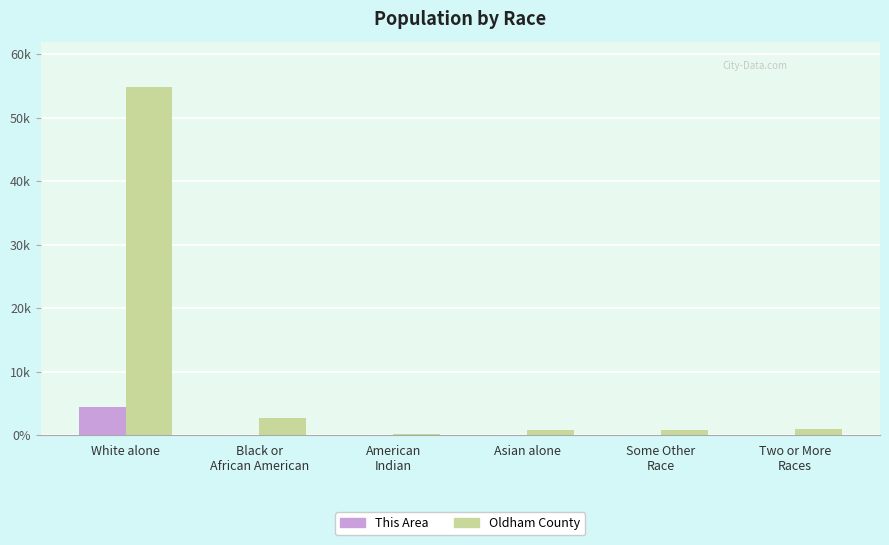

At which category is the sum across all series the highest?

White alone